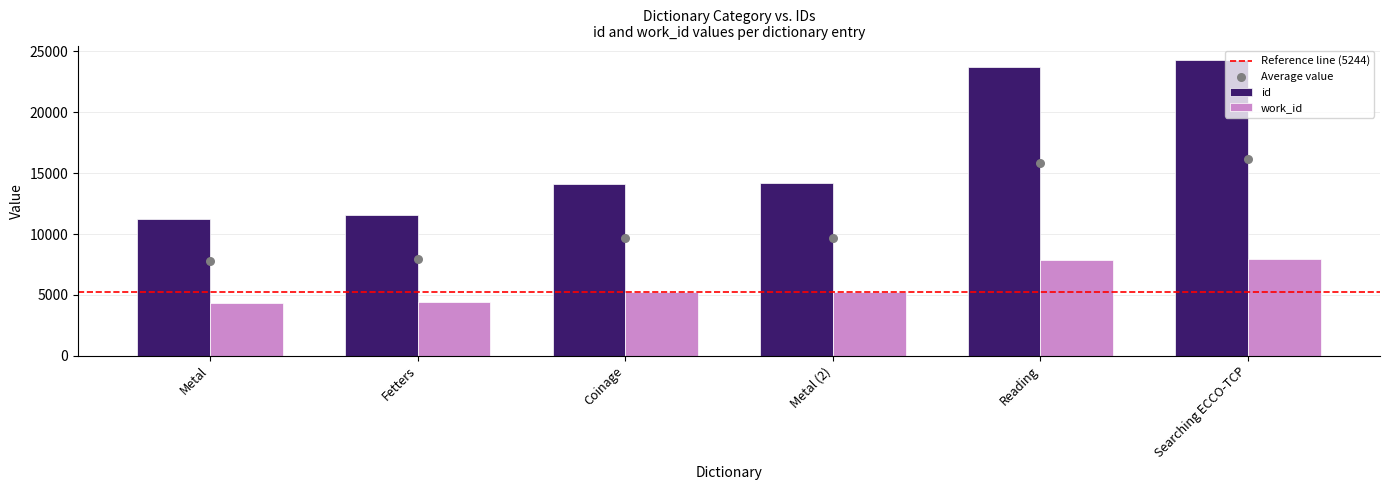

What are all the series names shown in the legend?

id, work_id